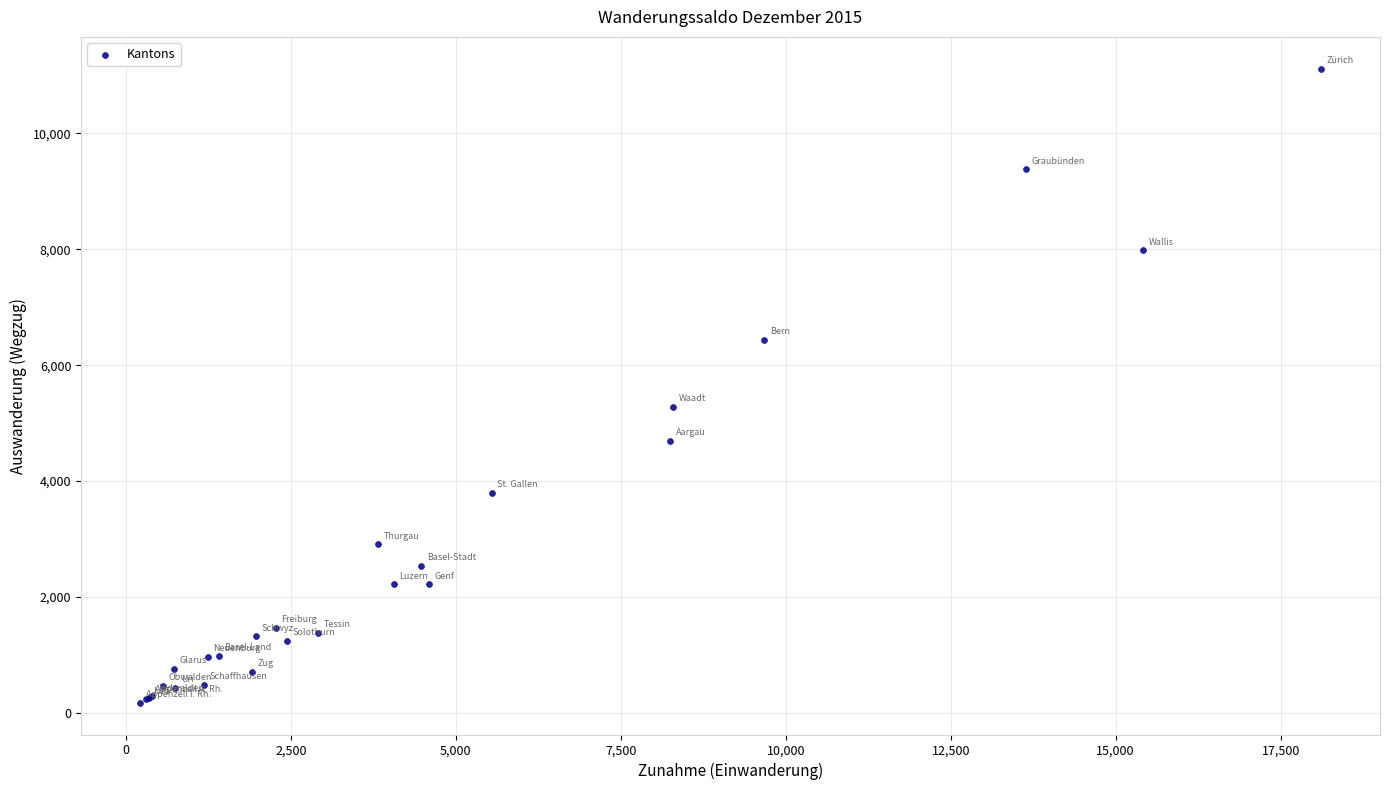

What Y value in the scatter plot is closest to 5645?

5280